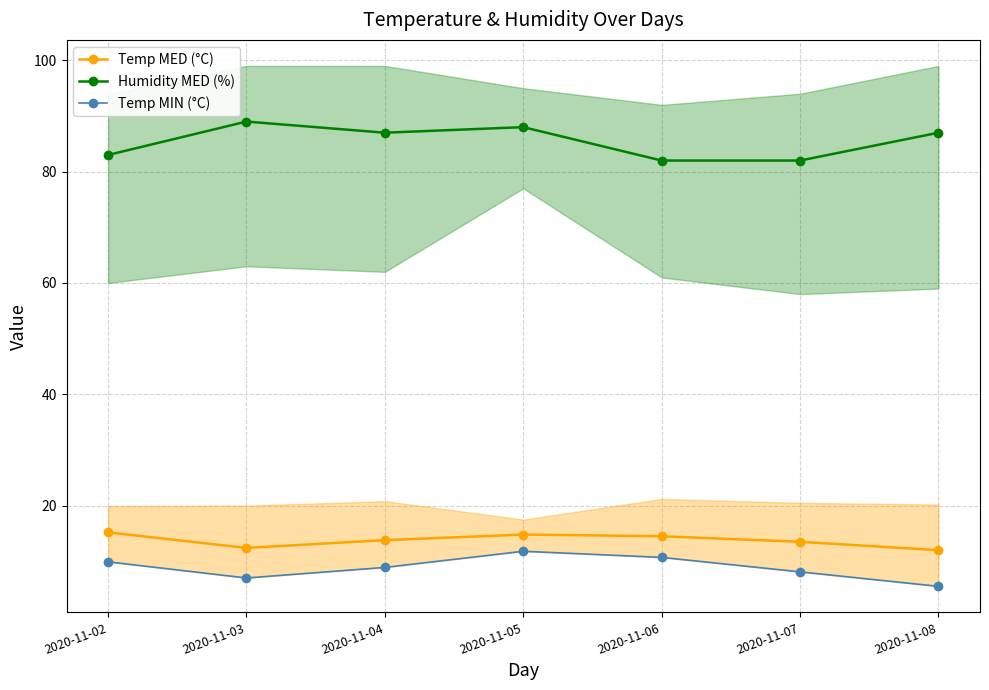

Rank the series by their maximum value, from highest to lowest.

Humidity MED (%), Temp MED (°C), Temp MIN (°C)